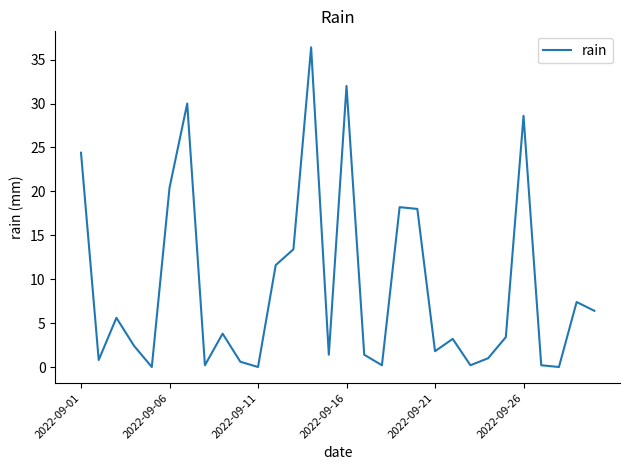

What is the greatest value displayed?

36.4